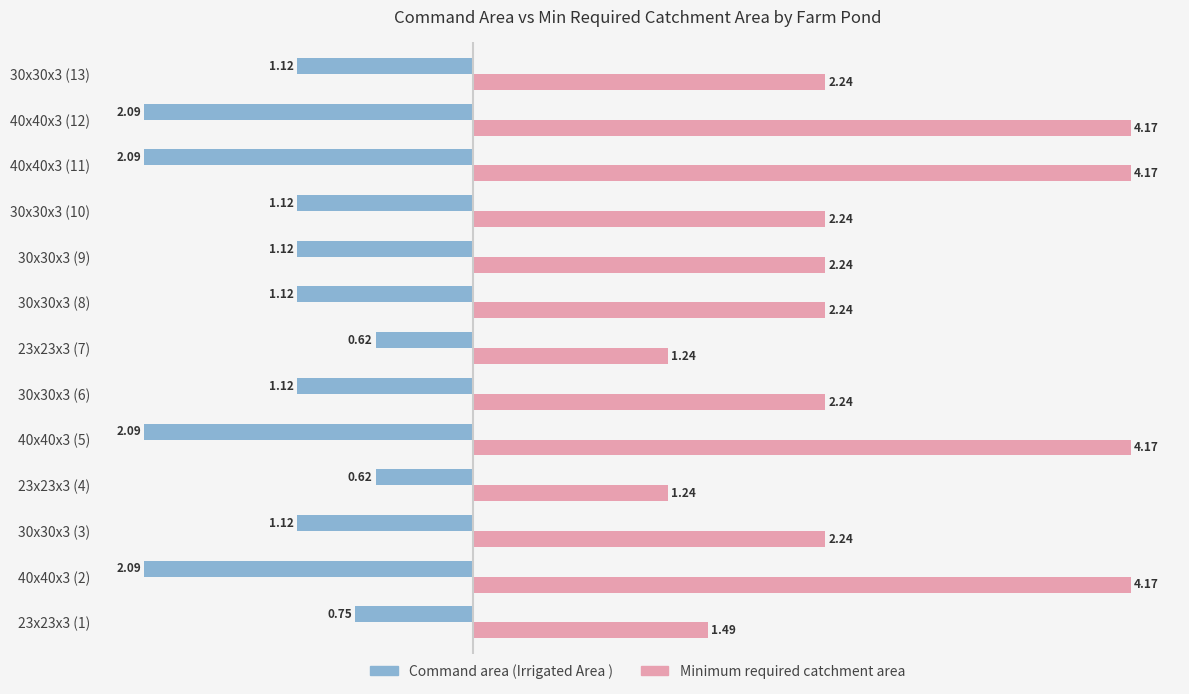

Rank the series by their average value, from lowest to highest.

Command area (Irrigated Area ), Minimum required catchment area